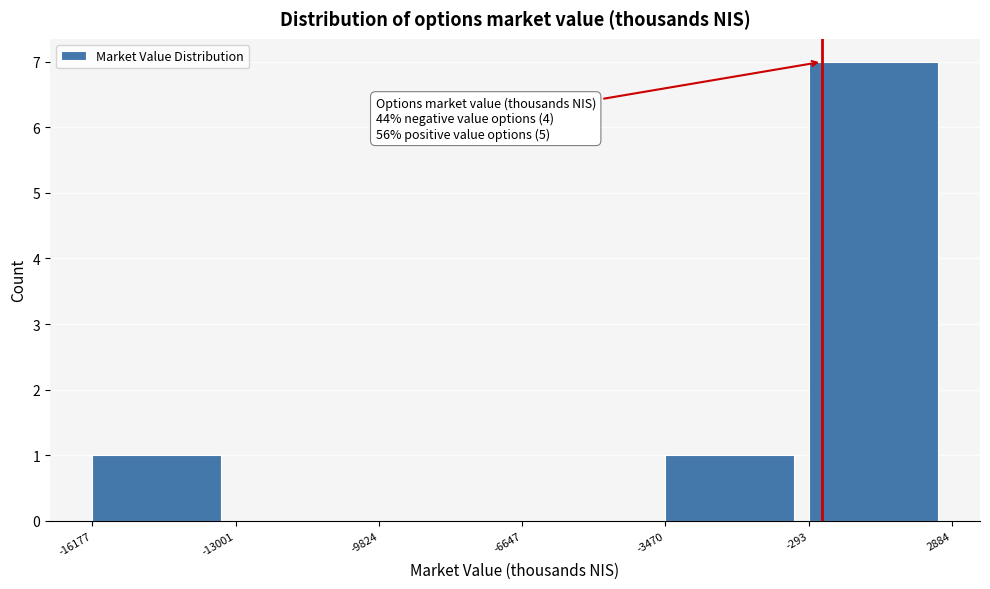

Over which range of the x-axis is the bar tallest?

-293 to 2884